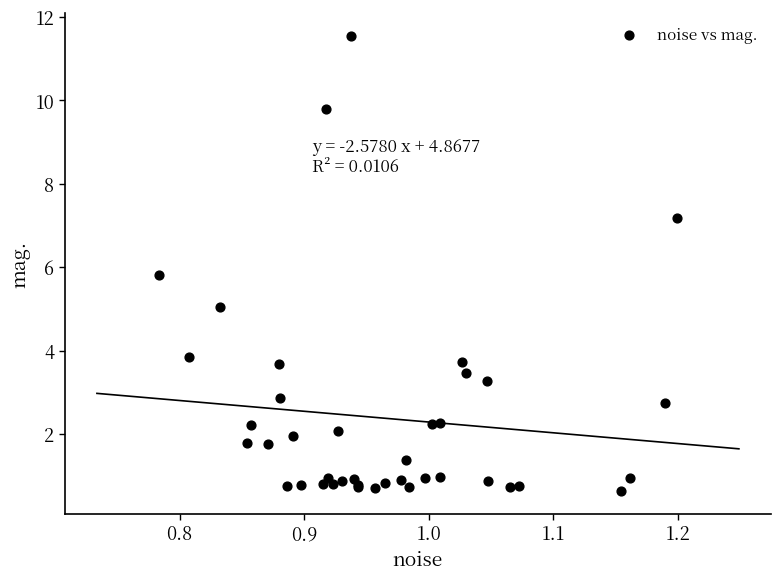

What Y value in the scatter plot is closest to 6?

5.8